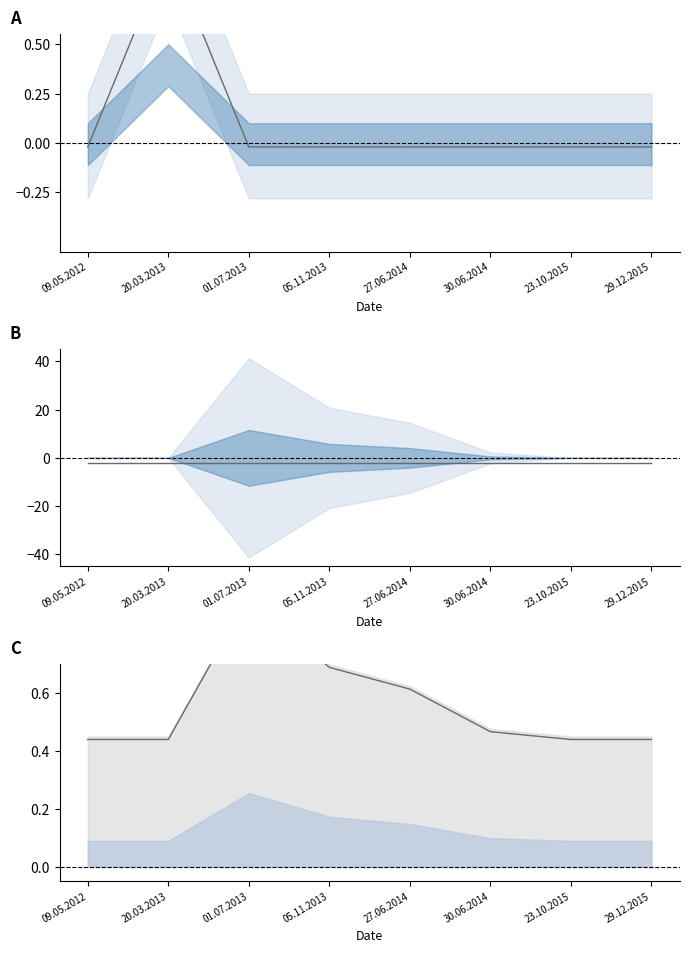

Reading right to left, list all the values displayed in this chart.

29.12.2015=0.4	23.10.2015=0.4	30.06.2014=0.5	27.06.2014=0.6	05.11.2013=0.7	01.07.2013=0.9	20.03.2013=0.4	09.05.2012=0.4